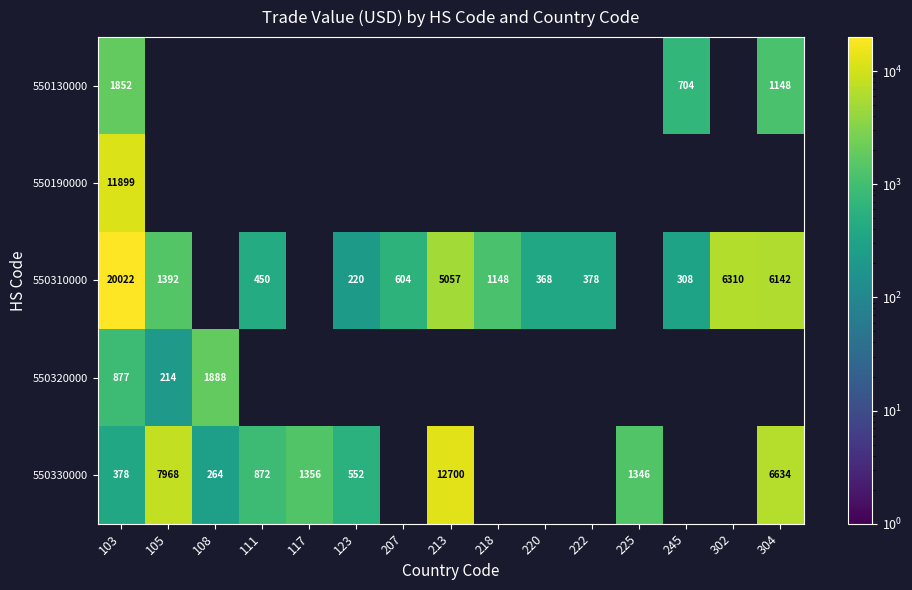

Count the number of categories in the chart.

15